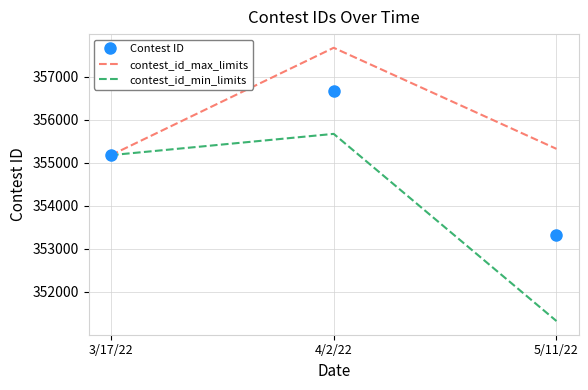

Count the number of categories in the chart.

3